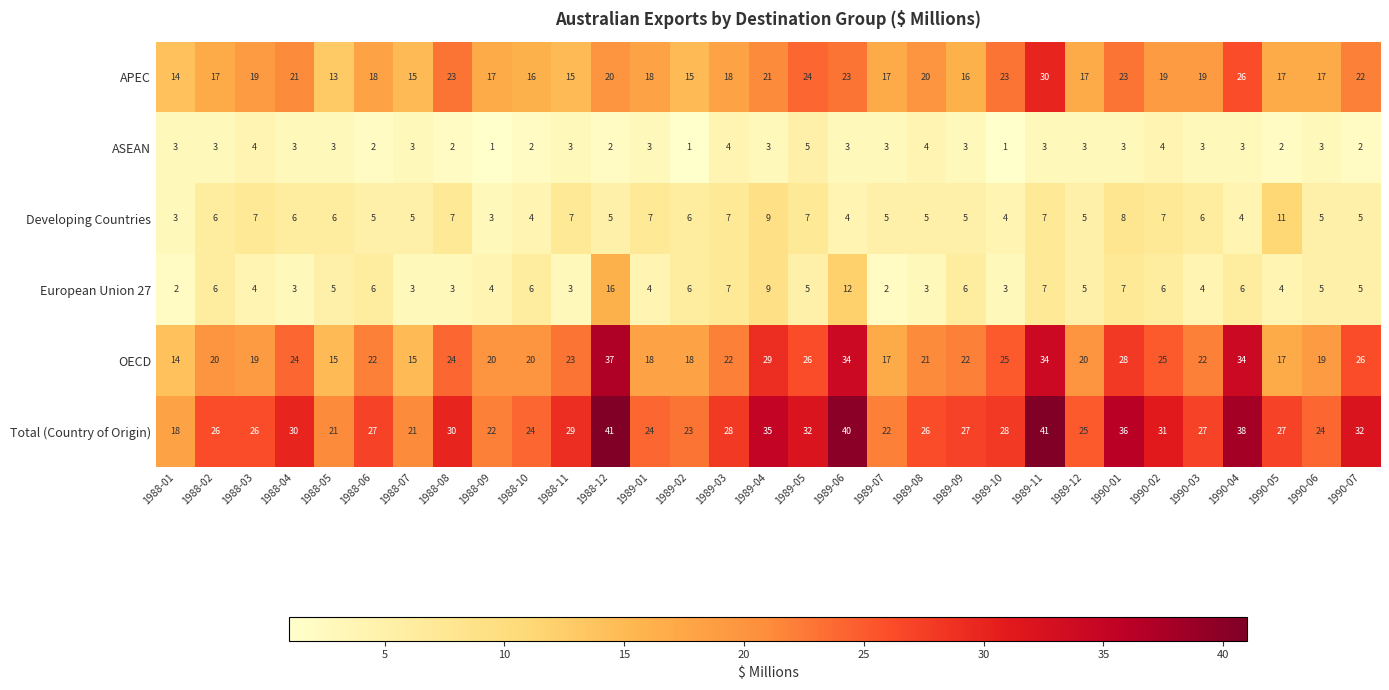

Rank the series by their maximum value, from highest to lowest.

Total (Country of Origin), OECD, APEC, European Union 27, Developing Countries, ASEAN